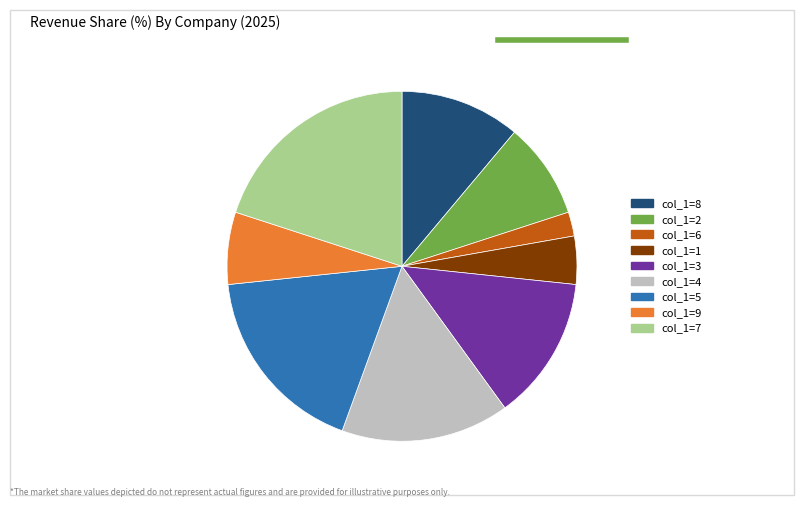

Rank the categories by value from lowest to highest.

col_1=6, col_1=1, col_1=9, col_1=2, col_1=8, col_1=3, col_1=4, col_1=5, col_1=7